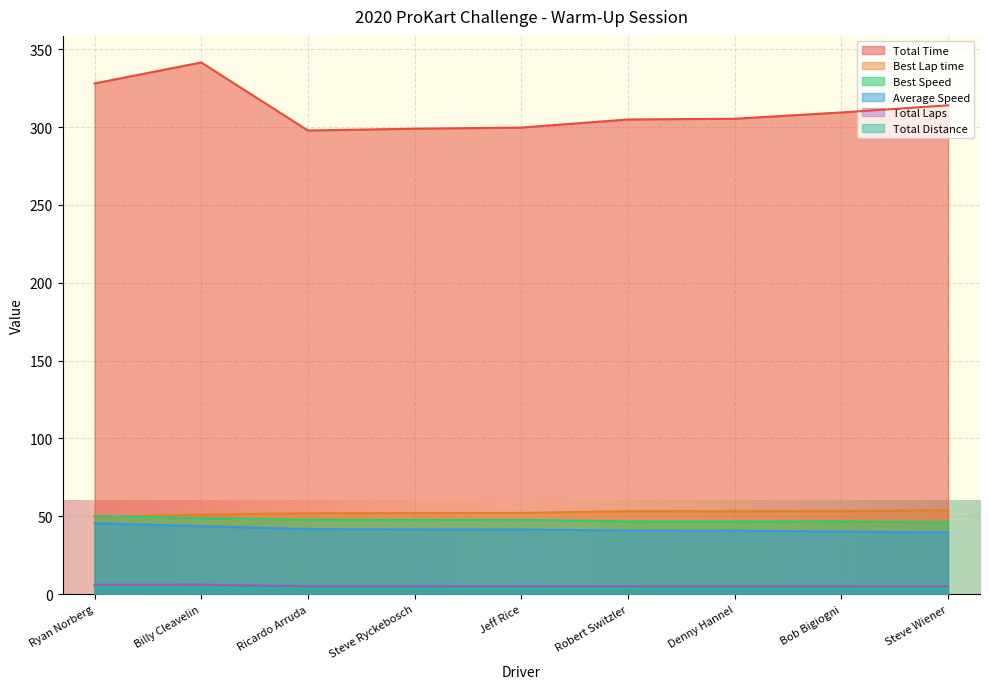

How many lines are shown in the chart?

6